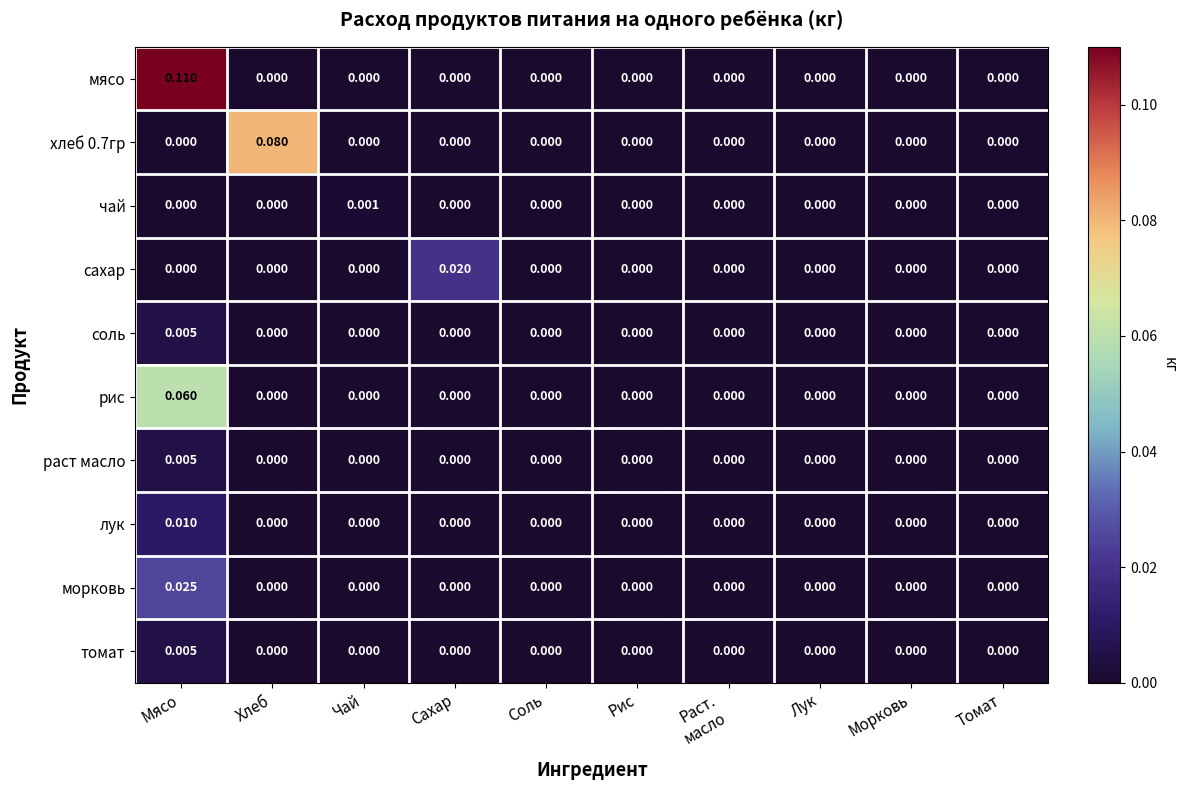

Is the value of соль at Мясо greater than the value of хлеб 0.7гр at Сахар?

Yes